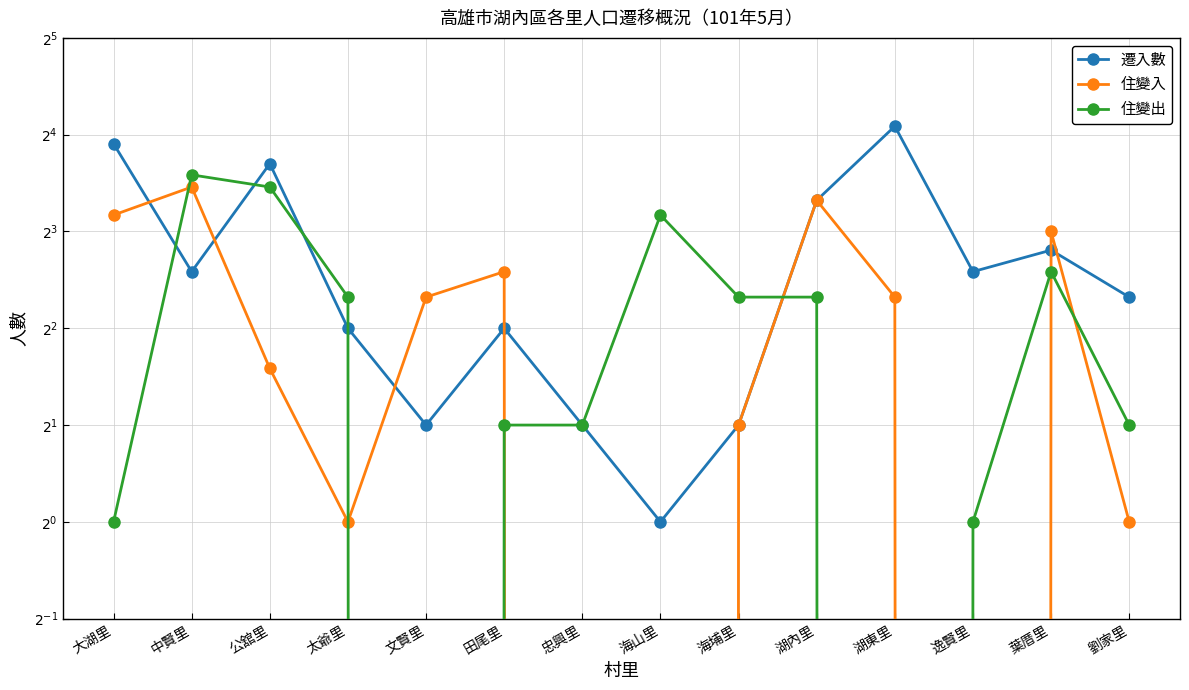

Reading left to right, transcribe all the data shown in this chart.

遷入數: 15	6	13	4	2	4	2	1	2	10	17	6	7	5
住變入: 9	11	3	1	5	6	0	0	2	10	5	0	8	1
住變出: 1	12	11	5	0	2	2	9	5	5	0	1	6	2